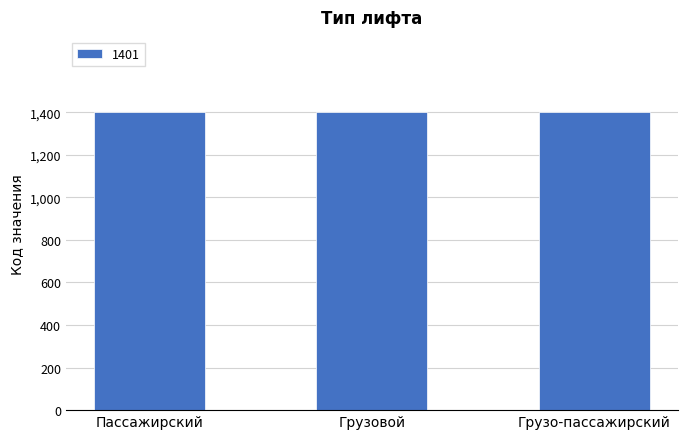

True or false: the data shows 1403 at Грузо-пассажирский.

True